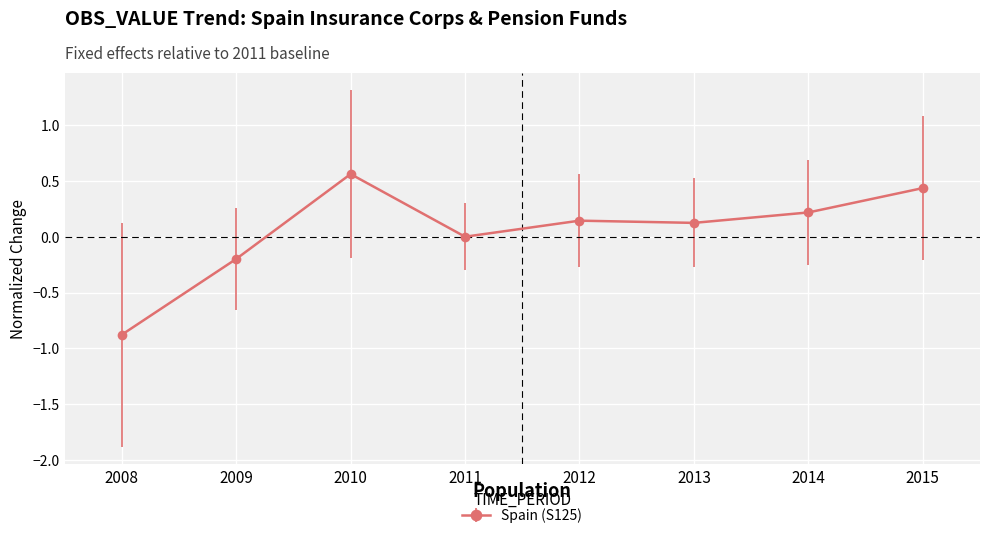

Is it true that the value at 2010 is 0.4?

False